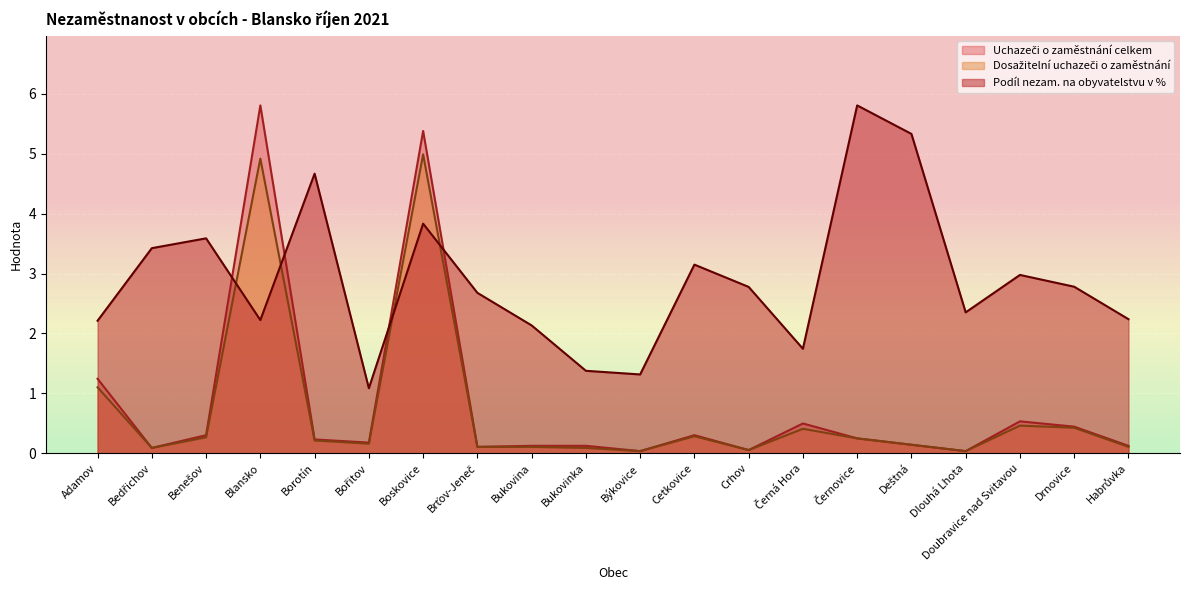

Which series changed the most between Bukovinka and Drnovice?

Podíl nezam. na obyvatelstvu v %